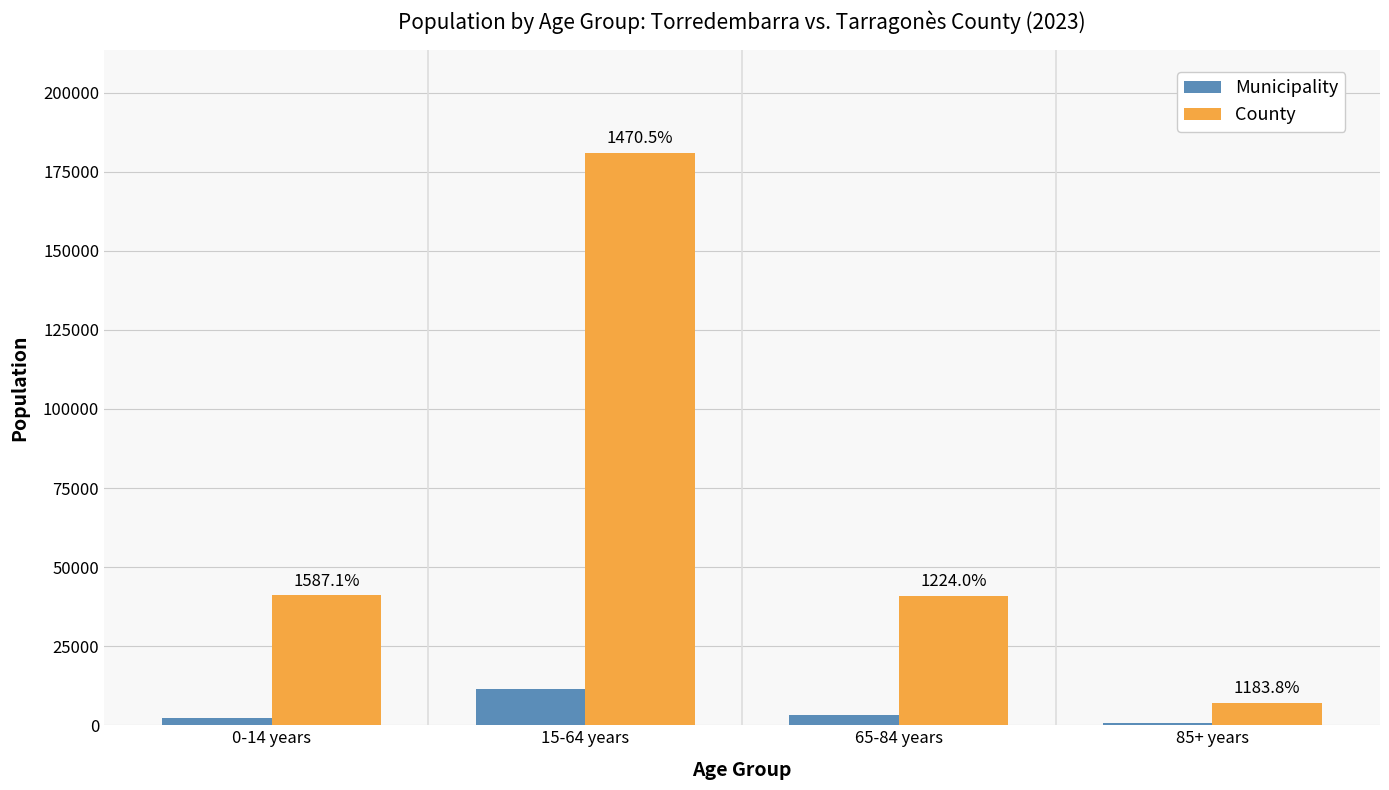

What is the label of the 1st bar from the right?

85+ years